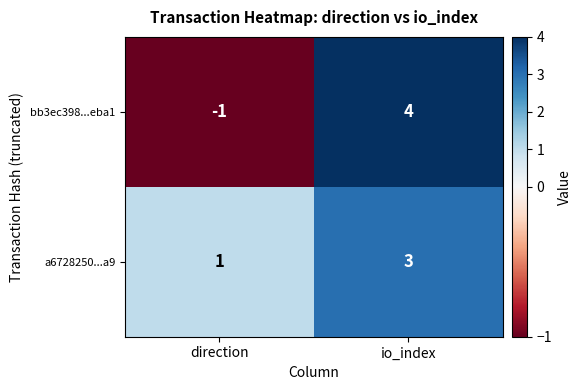

The a6728250...a9 series shows 1 at direction. True or false?

True